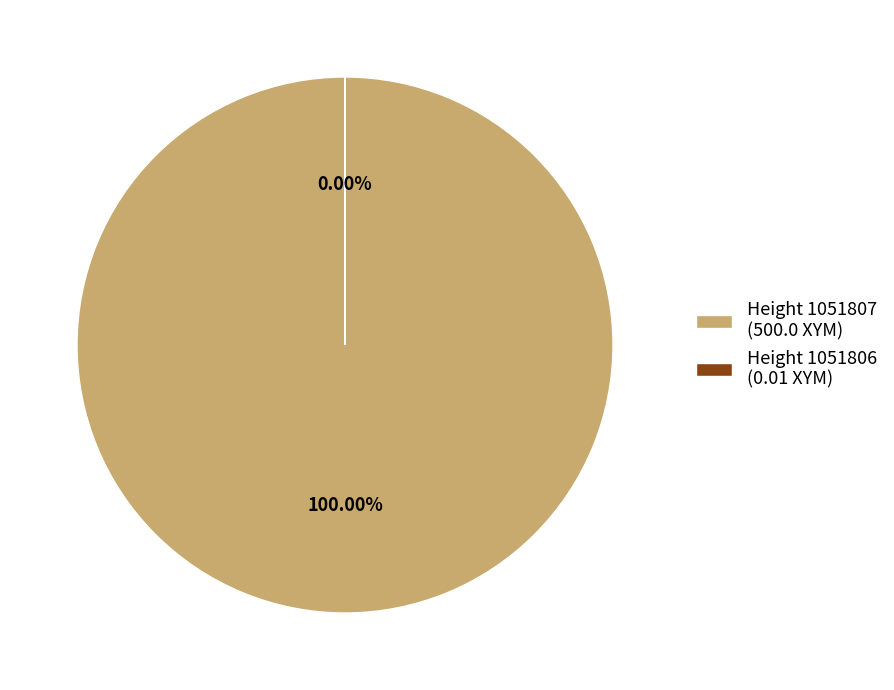

How many slices are in this pie chart?

2